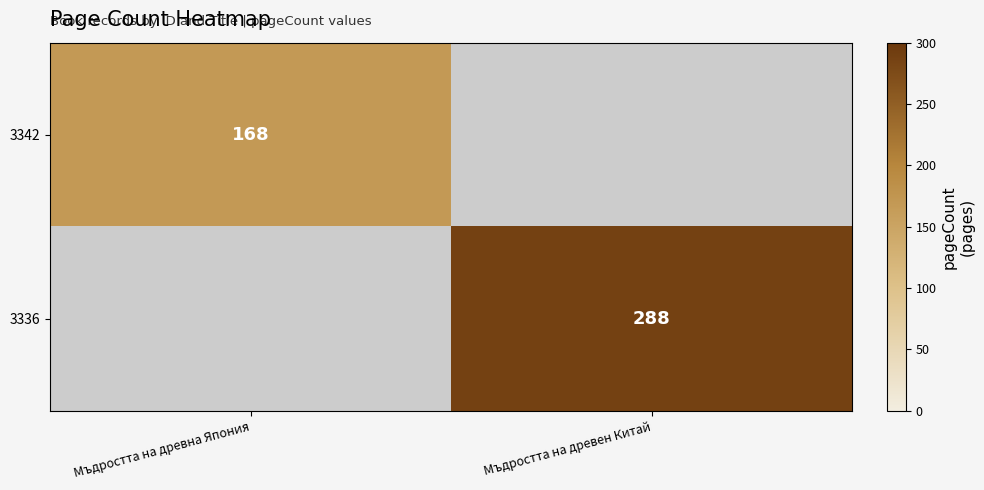

True or false: 3342 has a value of 289 at Мъдростта на древна Япония.

False